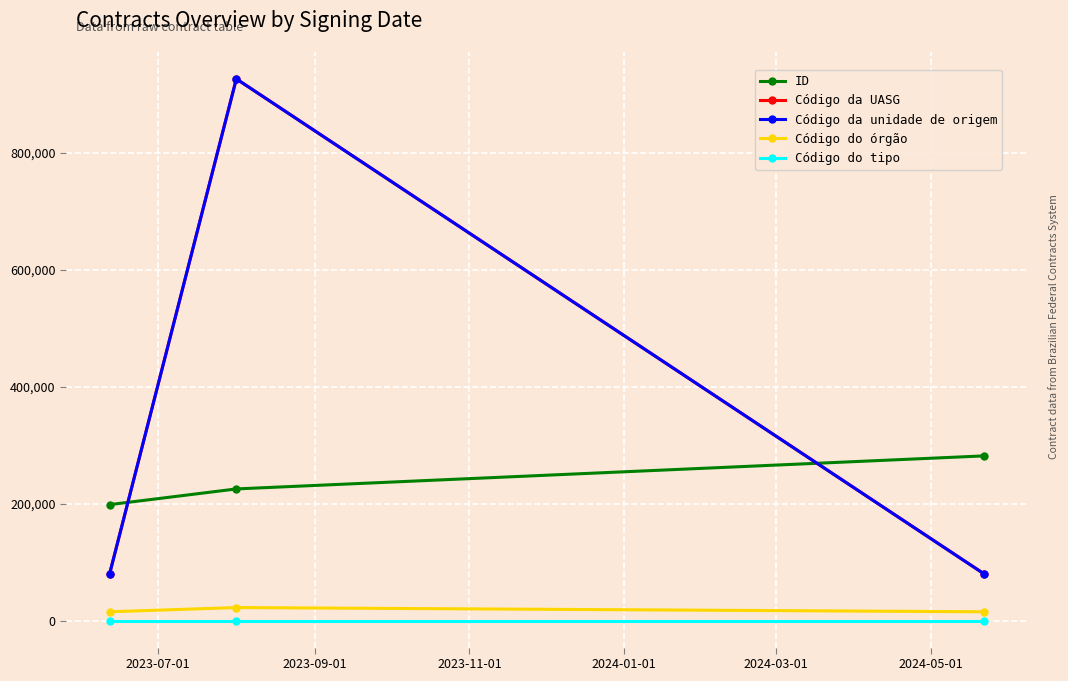

Does the chart have visible grid lines?

Yes